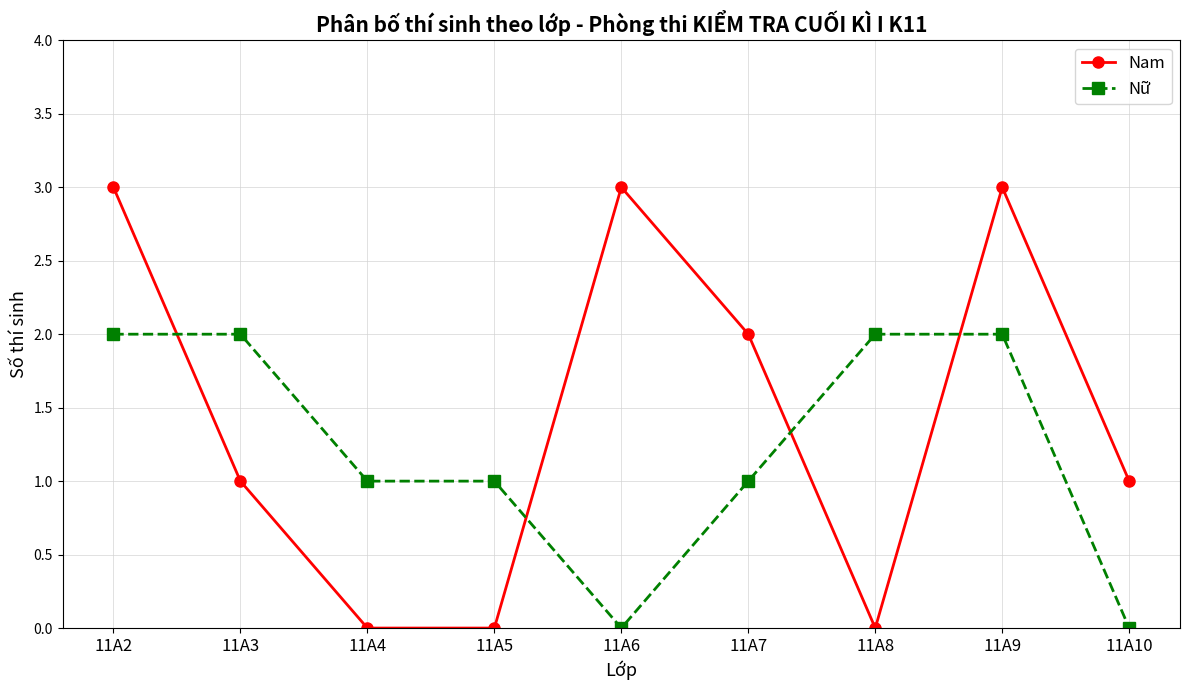

True or false: Nữ and Nam cross at least once.

True